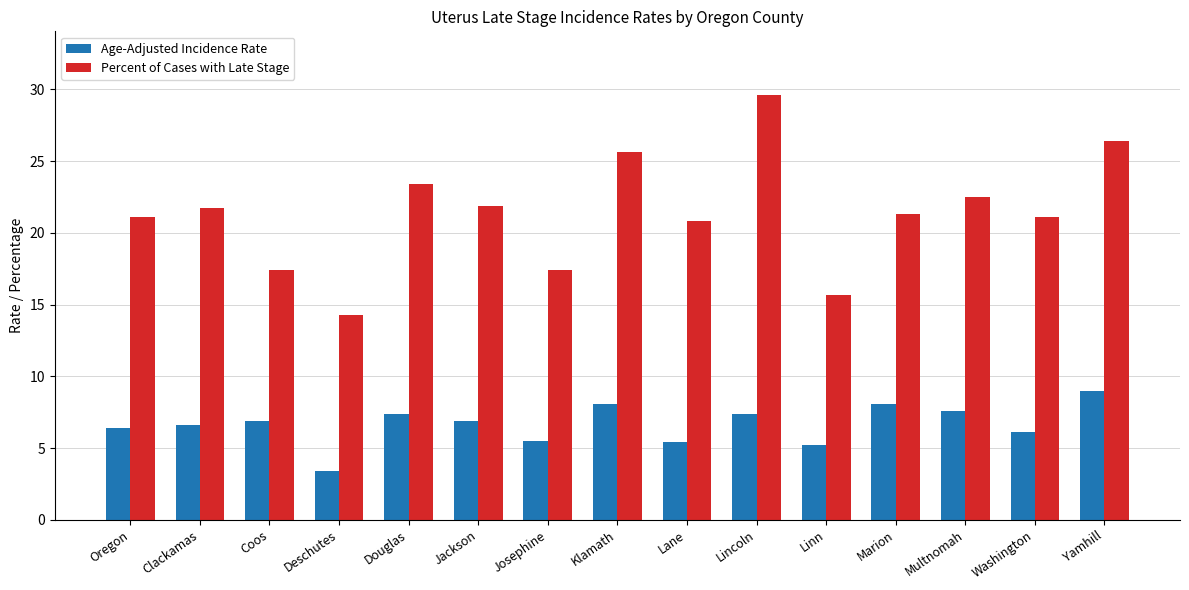

List the series in order of their peak value, lowest first.

Age-Adjusted Incidence Rate, Percent of Cases with Late Stage